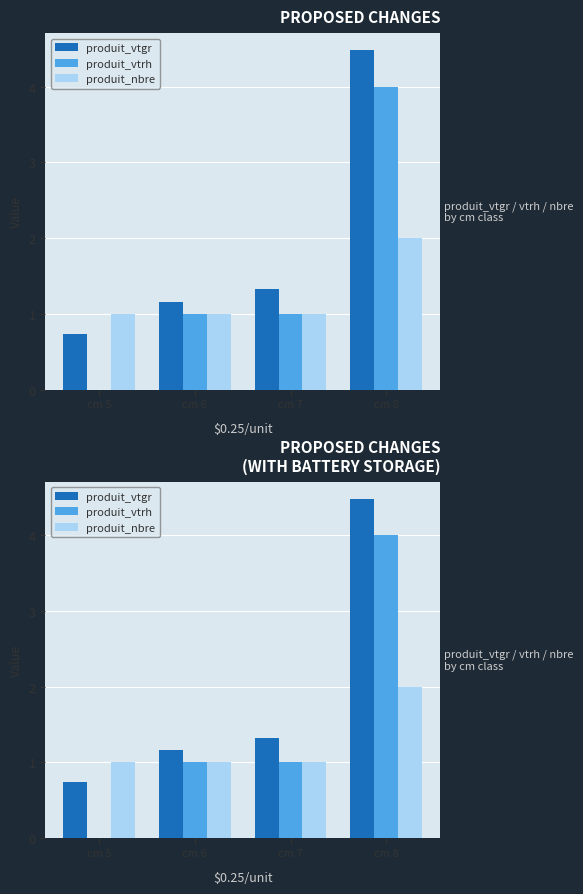

Which series changed the most between cm 6 and cm 8?

produit_vtgr